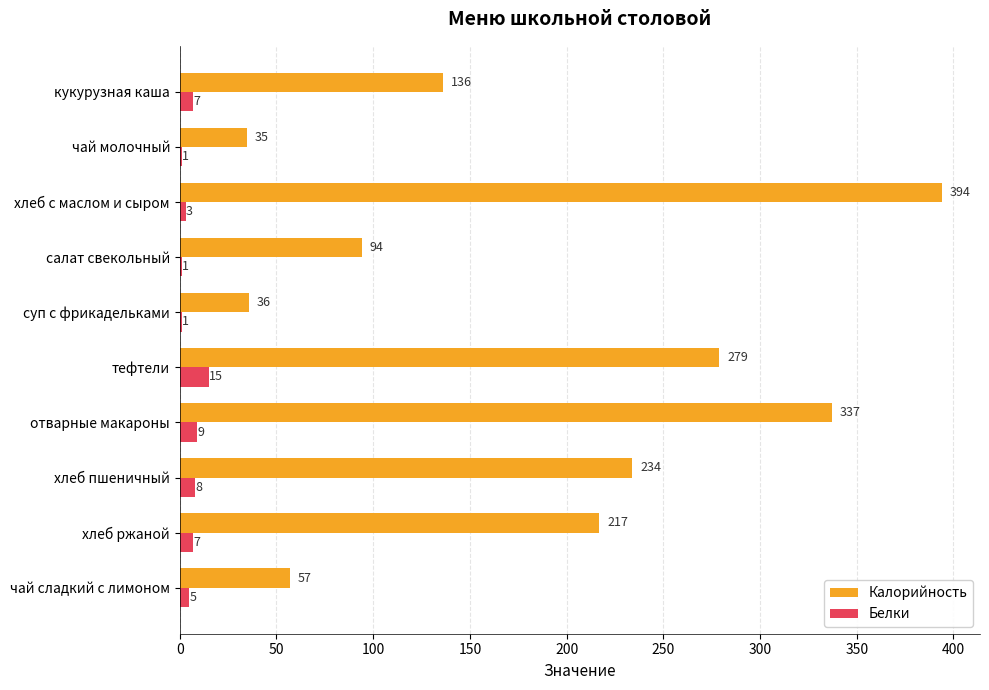

At which label is Калорийность closest to 214?

хлеб ржаной